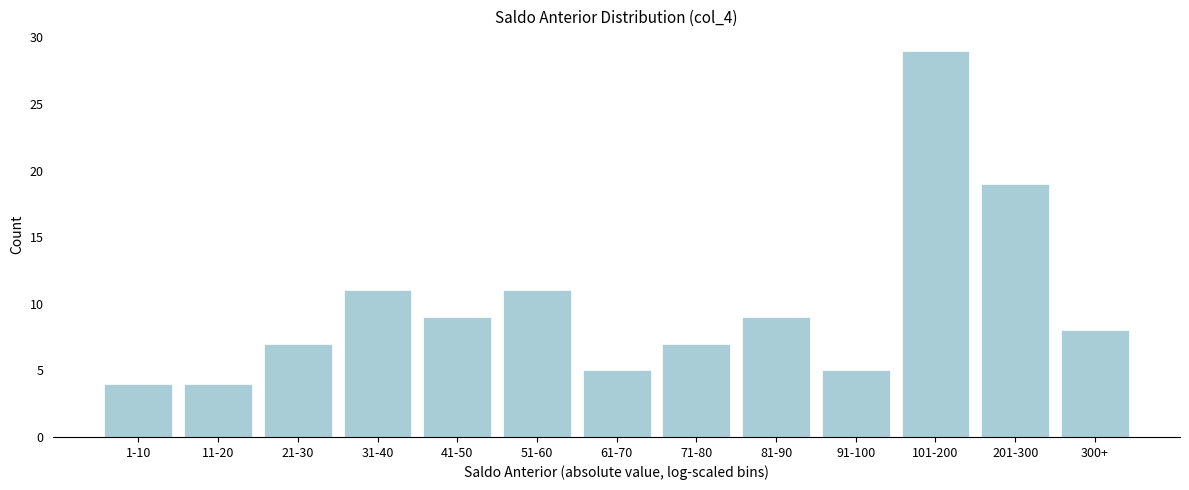

Reading right to left, transcribe all the data shown in this chart.

8	19	29	5	9	7	5	11	9	11	7	4	4